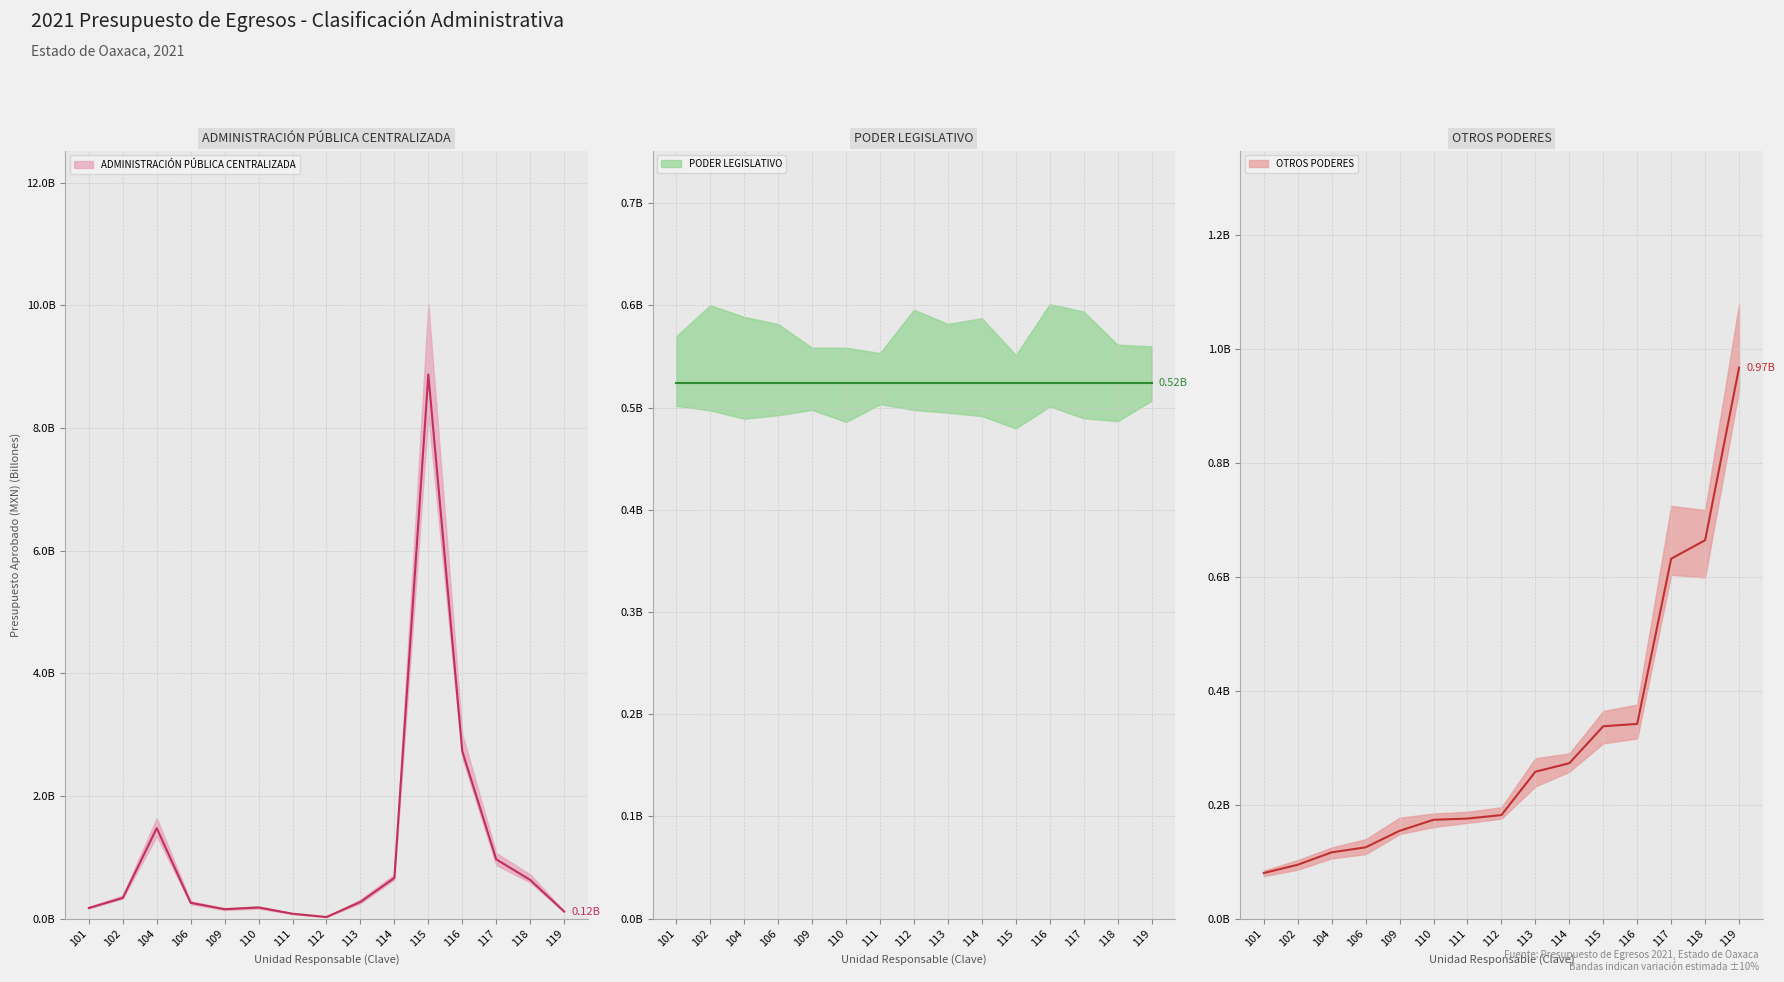

How many times do ADMINISTRACIÓN PÚBLICA CENTRALIZADA and OTROS PODERES cross each other?

3